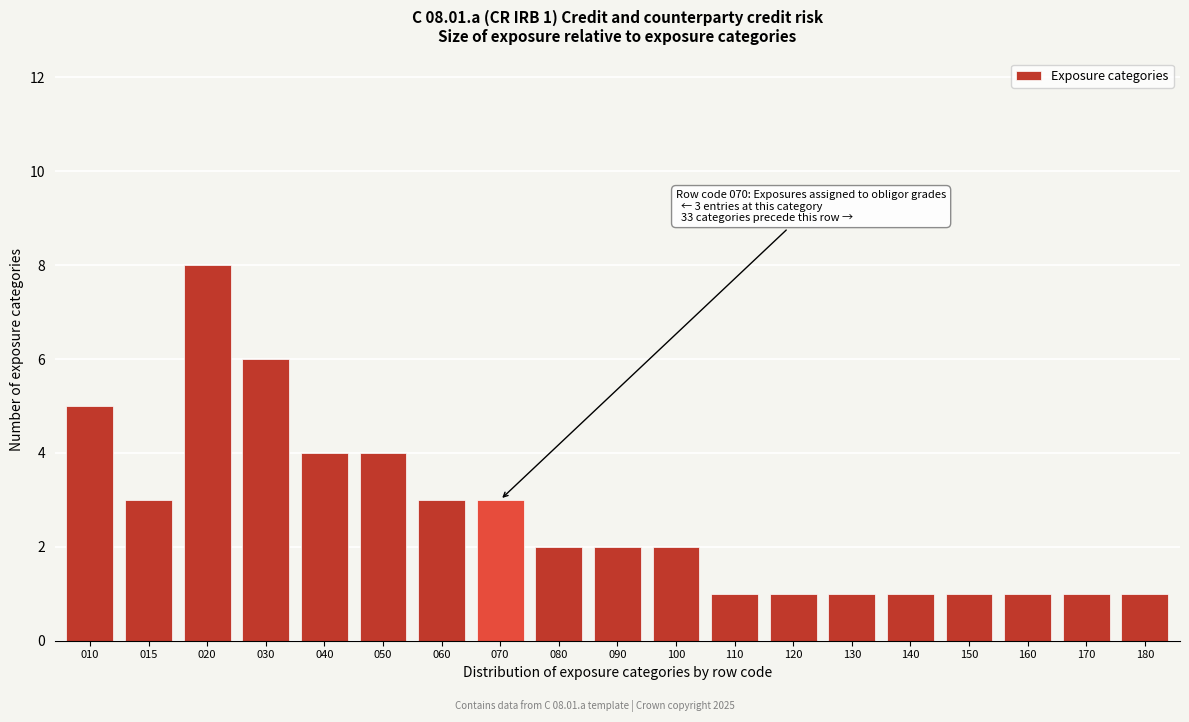

Reading left to right, extract all data points from this chart.

010=5	015=3	020=8	030=6	040=4	050=4	060=3	070=3	080=2	090=2	100=2	110=1	120=1	130=1	140=1	150=1	160=1	170=1	180=1